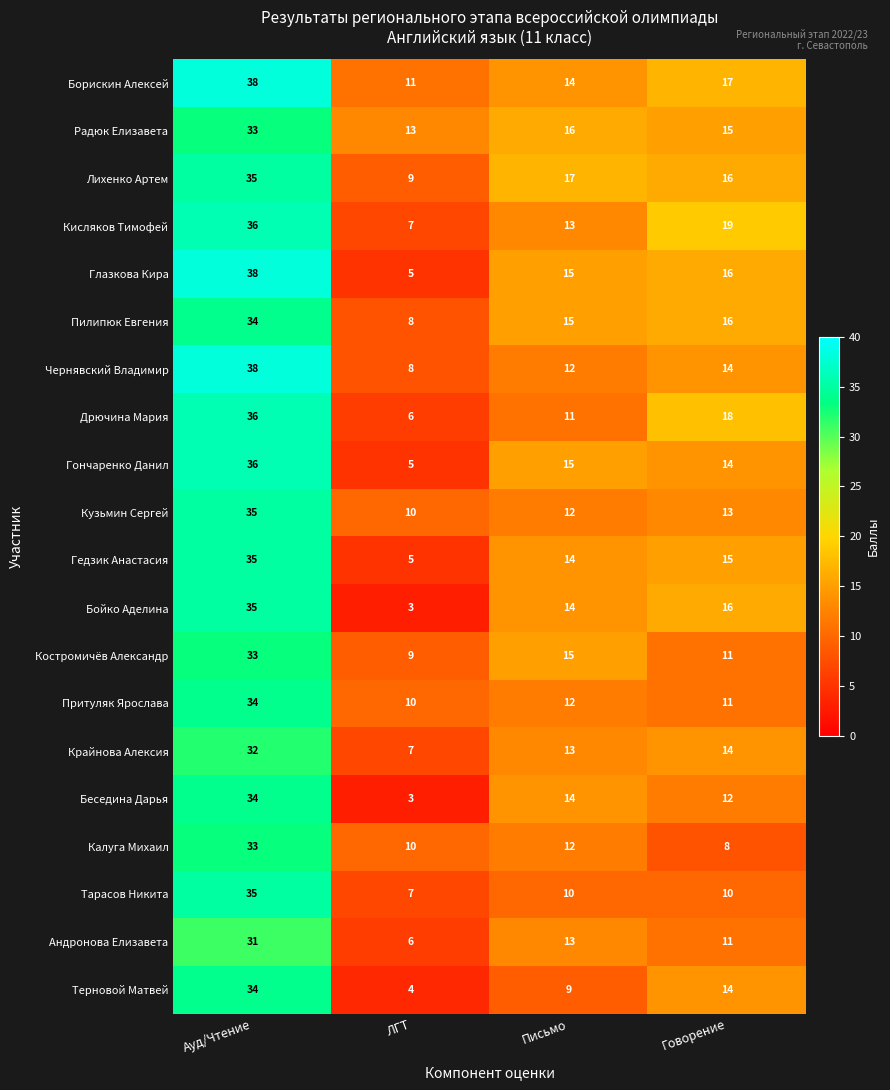

What is the difference between the maximum and minimum values in the Лихенко Артем series?

26